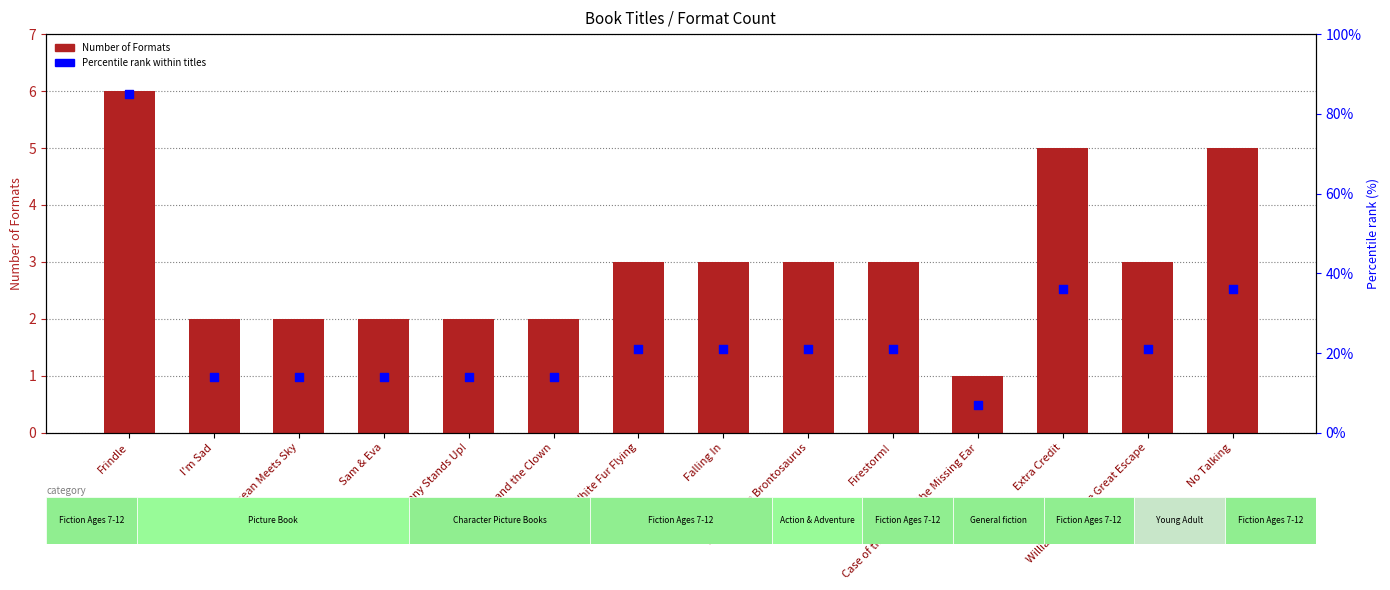

Which series reaches the minimum Y coordinate?

Number of Formats